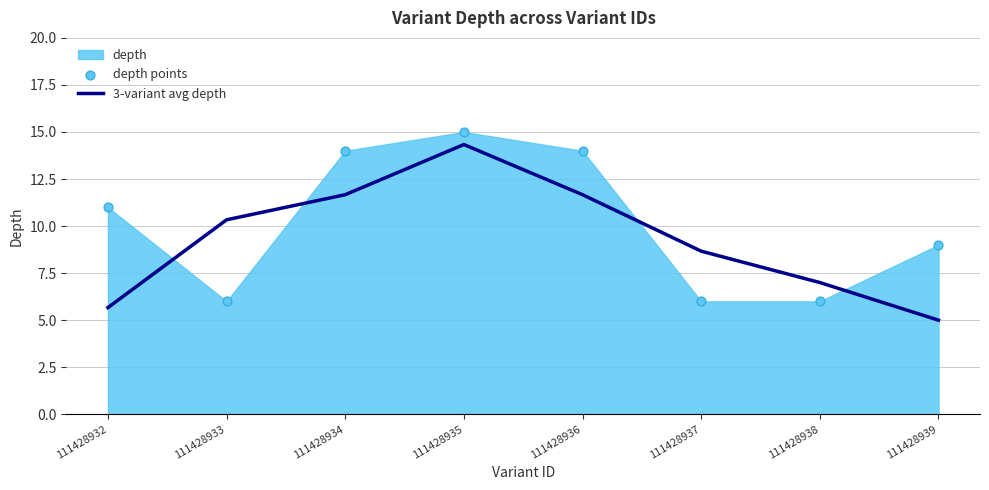

The value of 3-variant avg depth at 111428934 is 7.4. True or false?

False